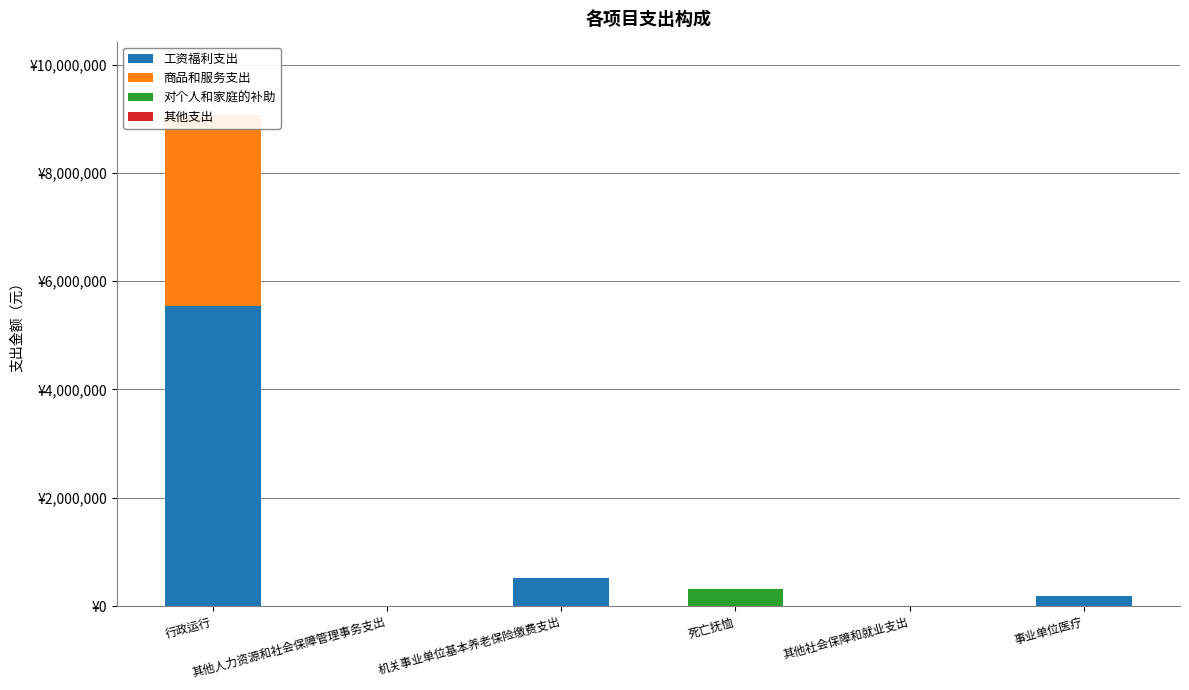

What is the label of the 2nd bar from the left?

其他人力资源和社会保障管理事务支出